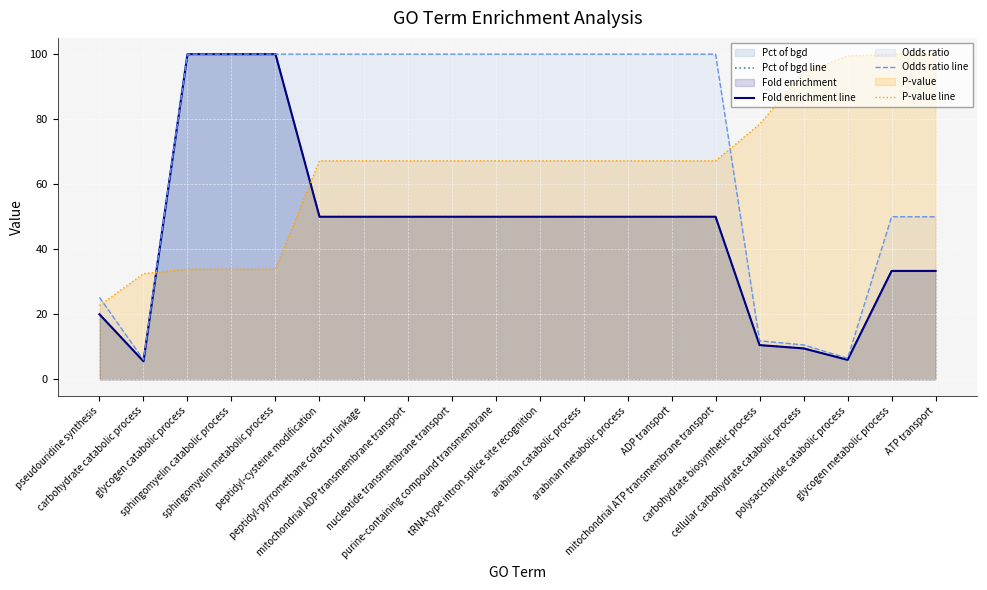

What value does the Fold enrichment line series have at peptidyl-cysteine modification?

50.0